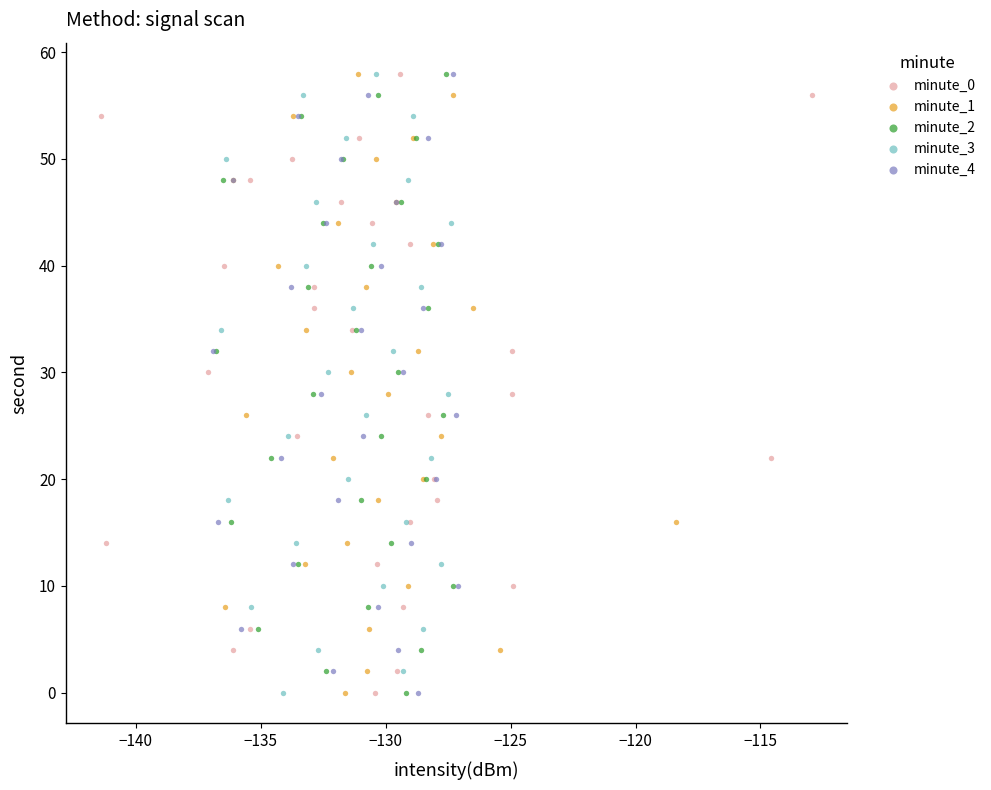

What are all the series names shown in the legend?

minute_0, minute_1, minute_2, minute_3, minute_4